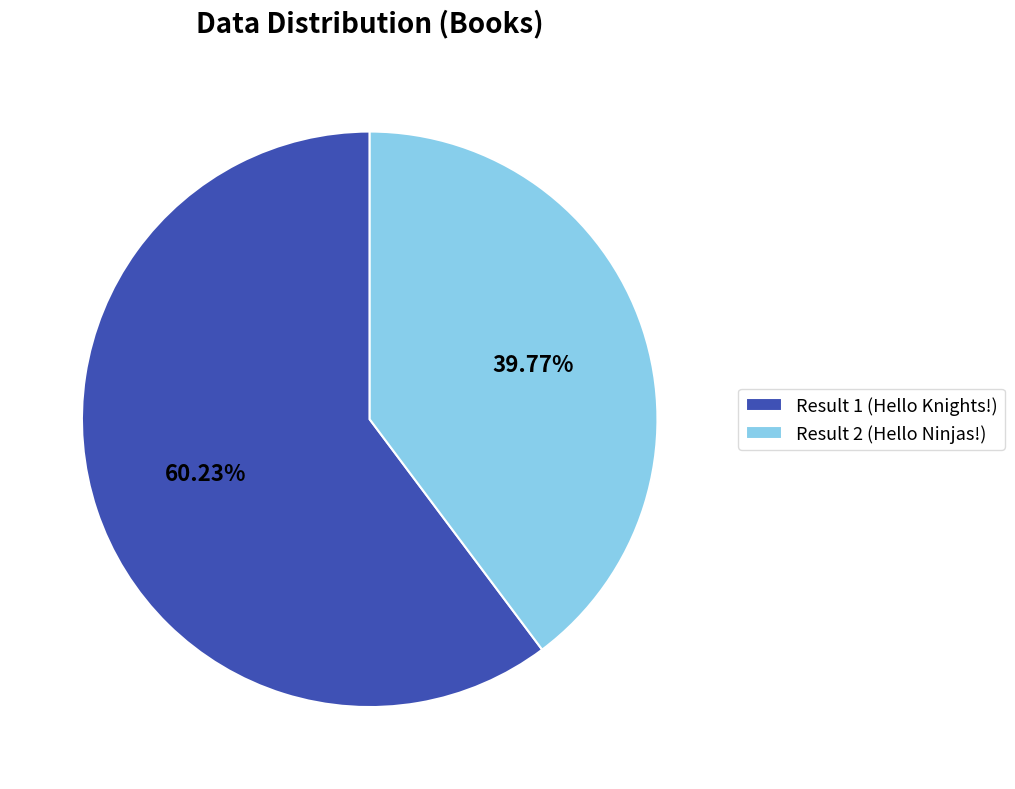

Rank the categories by value from lowest to highest.

Result 2 (Hello Ninjas!), Result 1 (Hello Knights!)